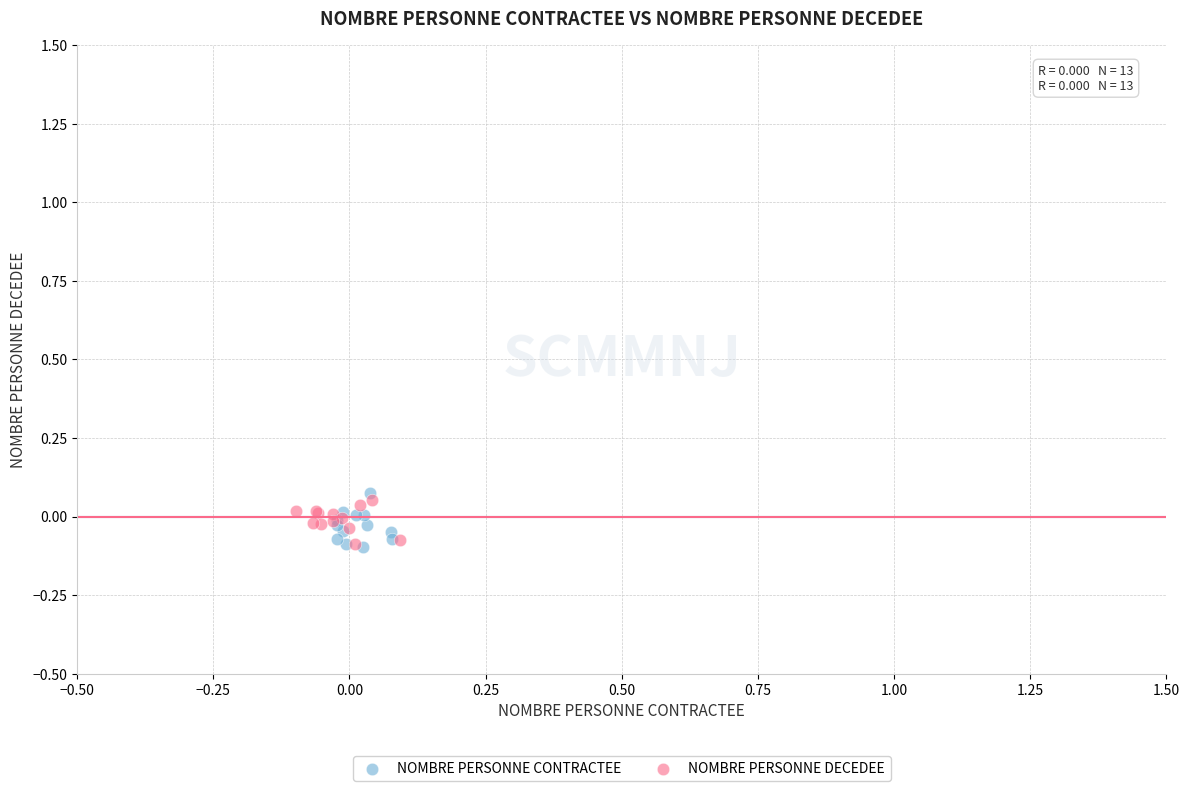

What are all the series names shown in the legend?

NOMBRE PERSONNE CONTRACTEE, NOMBRE PERSONNE DECEDEE